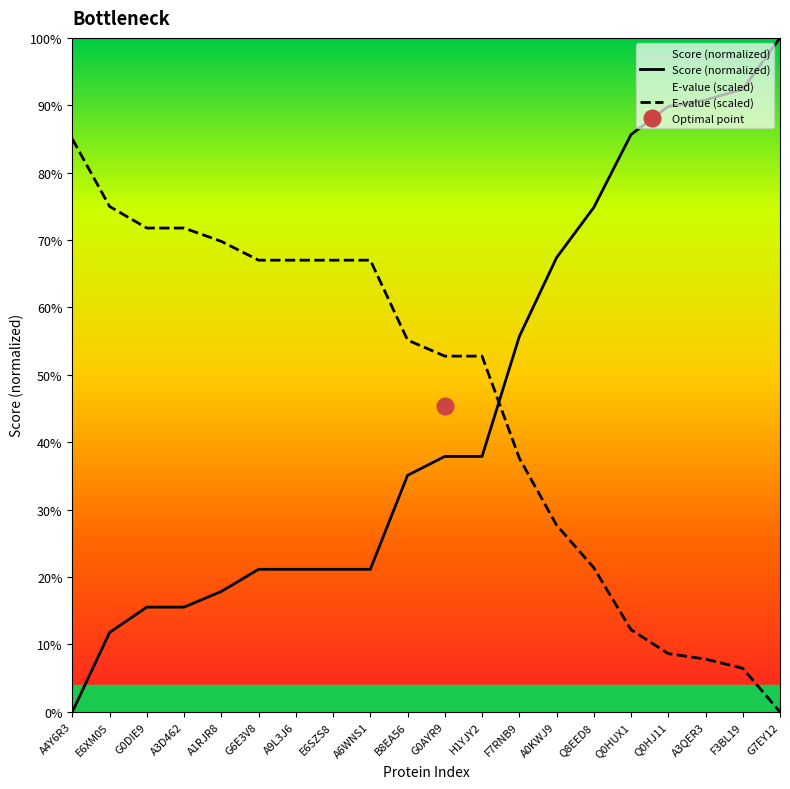

What position from the right is A4Y6R3?

20